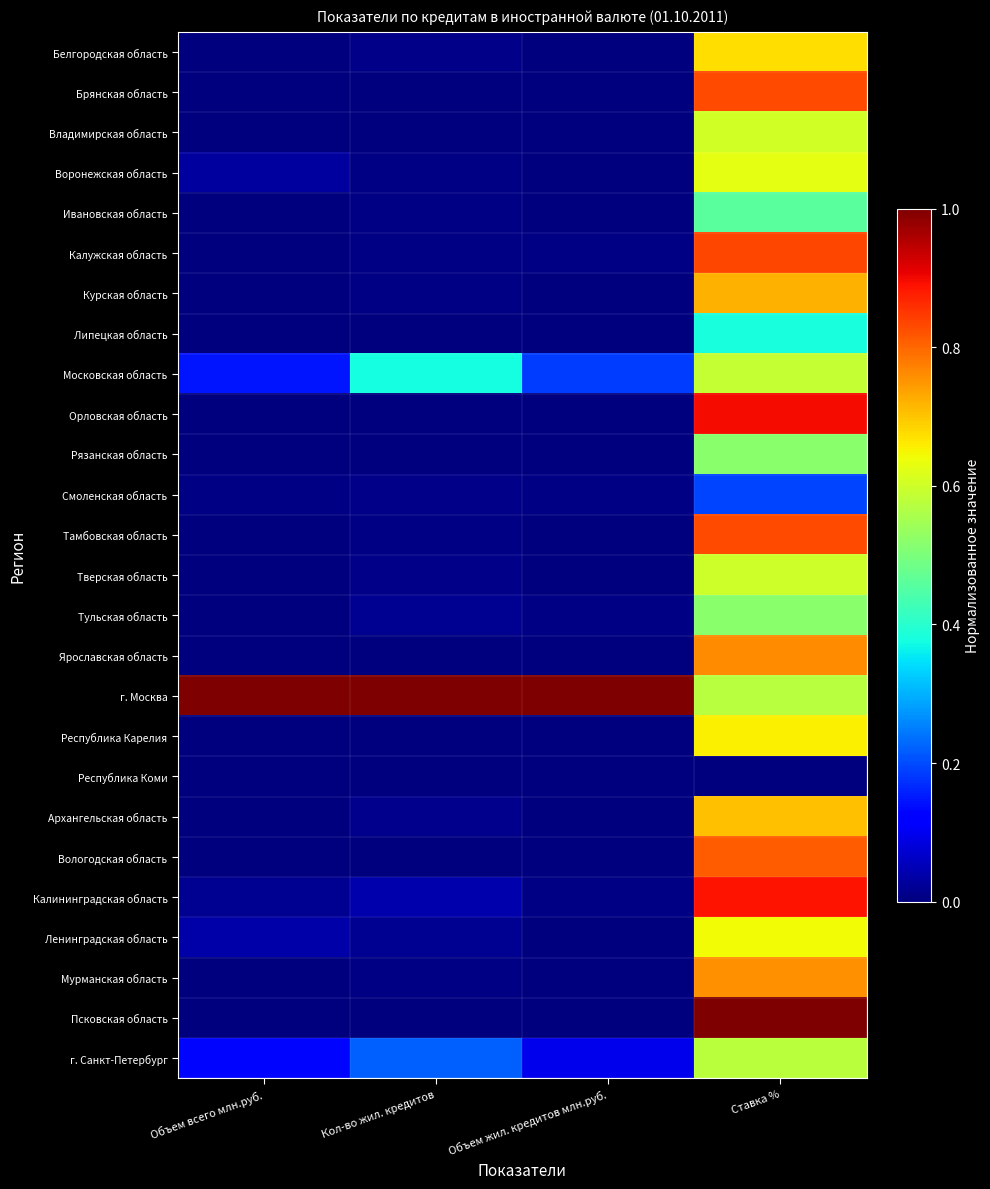

Reading right to left, extract all data points from this chart.

Белгородская область: Ставка %=0.7	Объем жил. кредитов млн.руб.=0.0	Кол-во жил. кредитов=0.0	Объем всего млн.руб.=0.0
Брянская область: Ставка %=0.8	Объем жил. кредитов млн.руб.=0.0	Кол-во жил. кредитов=0.0	Объем всего млн.руб.=0.0
Владимирская область: Ставка %=0.6	Объем жил. кредитов млн.руб.=0.0	Кол-во жил. кредитов=0.0	Объем всего млн.руб.=0.0
Воронежская область: Ставка %=0.6	Объем жил. кредитов млн.руб.=0.0	Кол-во жил. кредитов=0.0	Объем всего млн.руб.=0.0
Ивановская область: Ставка %=0.5	Объем жил. кредитов млн.руб.=0.0	Кол-во жил. кредитов=0.0	Объем всего млн.руб.=0.0
Калужская область: Ставка %=0.8	Объем жил. кредитов млн.руб.=0.0	Кол-во жил. кредитов=0.0	Объем всего млн.руб.=0.0
Курская область: Ставка %=0.7	Объем жил. кредитов млн.руб.=0.0	Кол-во жил. кредитов=0.0	Объем всего млн.руб.=0.0
Липецкая область: Ставка %=0.4	Объем жил. кредитов млн.руб.=0.0	Кол-во жил. кредитов=0.0	Объем всего млн.руб.=0.0
Московская область: Ставка %=0.6	Объем жил. кредитов млн.руб.=0.2	Кол-во жил. кредитов=0.4	Объем всего млн.руб.=0.1
Орловская область: Ставка %=0.9	Объем жил. кредитов млн.руб.=0.0	Кол-во жил. кредитов=0.0	Объем всего млн.руб.=0.0
Рязанская область: Ставка %=0.5	Объем жил. кредитов млн.руб.=0.0	Кол-во жил. кредитов=0.0	Объем всего млн.руб.=0.0
Смоленская область: Ставка %=0.2	Объем жил. кредитов млн.руб.=0.0	Кол-во жил. кредитов=0.0	Объем всего млн.руб.=0.0
Тамбовская область: Ставка %=0.8	Объем жил. кредитов млн.руб.=0.0	Кол-во жил. кредитов=0.0	Объем всего млн.руб.=0.0
Тверская область: Ставка %=0.6	Объем жил. кредитов млн.руб.=0.0	Кол-во жил. кредитов=0.0	Объем всего млн.руб.=0.0
Тульская область: Ставка %=0.5	Объем жил. кредитов млн.руб.=0.0	Кол-во жил. кредитов=0.0	Объем всего млн.руб.=0.0
Ярославская область: Ставка %=0.8	Объем жил. кредитов млн.руб.=0.0	Кол-во жил. кредитов=0.0	Объем всего млн.руб.=0.0
г. Москва: Ставка %=0.6	Объем жил. кредитов млн.руб.=1.0	Кол-во жил. кредитов=1.0	Объем всего млн.руб.=1.0
Республика Карелия: Ставка %=0.7	Объем жил. кредитов млн.руб.=0.0	Кол-во жил. кредитов=0.0	Объем всего млн.руб.=0.0
Республика Коми: Ставка %=0.0	Объем жил. кредитов млн.руб.=0.0	Кол-во жил. кредитов=0.0	Объем всего млн.руб.=0.0
Архангельская область: Ставка %=0.7	Объем жил. кредитов млн.руб.=0.0	Кол-во жил. кредитов=0.0	Объем всего млн.руб.=0.0
Вологодская область: Ставка %=0.8	Объем жил. кредитов млн.руб.=0.0	Кол-во жил. кредитов=0.0	Объем всего млн.руб.=0.0
Калининградская область: Ставка %=0.9	Объем жил. кредитов млн.руб.=0.0	Кол-во жил. кредитов=0.0	Объем всего млн.руб.=0.0
Ленинградская область: Ставка %=0.6	Объем жил. кредитов млн.руб.=0.0	Кол-во жил. кредитов=0.0	Объем всего млн.руб.=0.0
Мурманская область: Ставка %=0.8	Объем жил. кредитов млн.руб.=0.0	Кол-во жил. кредитов=0.0	Объем всего млн.руб.=0.0
Псковская область: Ставка %=1.0	Объем жил. кредитов млн.руб.=0.0	Кол-во жил. кредитов=0.0	Объем всего млн.руб.=0.0
г. Санкт-Петербург: Ставка %=0.6	Объем жил. кредитов млн.руб.=0.1	Кол-во жил. кредитов=0.2	Объем всего млн.руб.=0.1